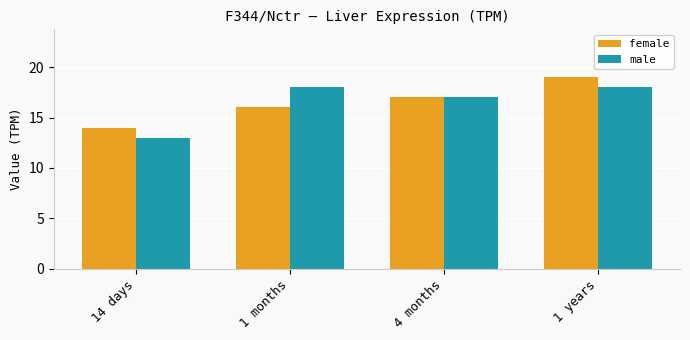

Is the value of male at 14 days greater than the value of female at 4 months?

No